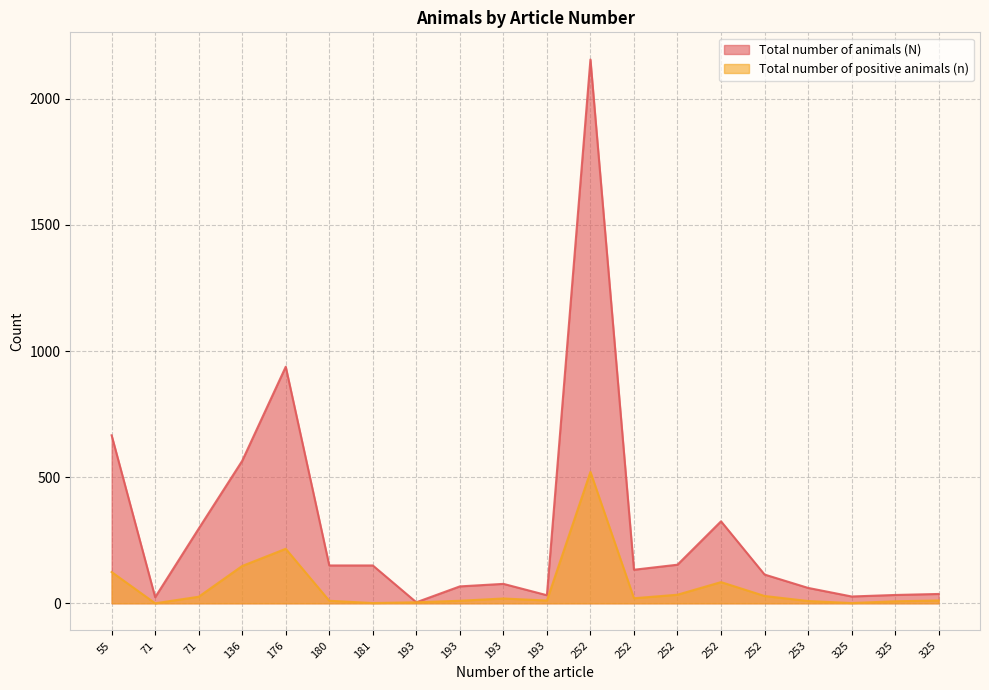

What is the total value across all series at 71?

24